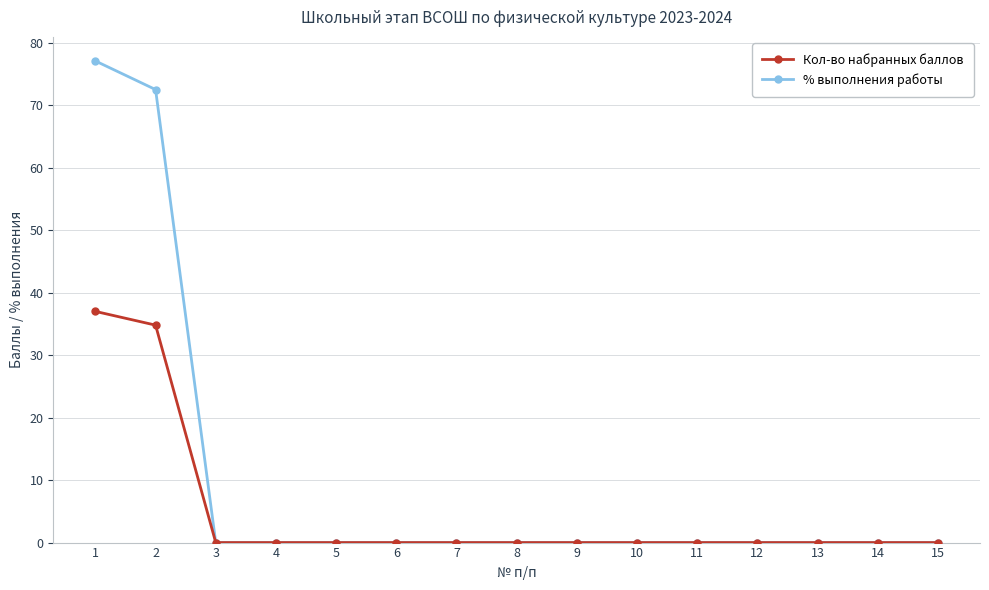

What is the maximum value for % выполнения работы?

77.1